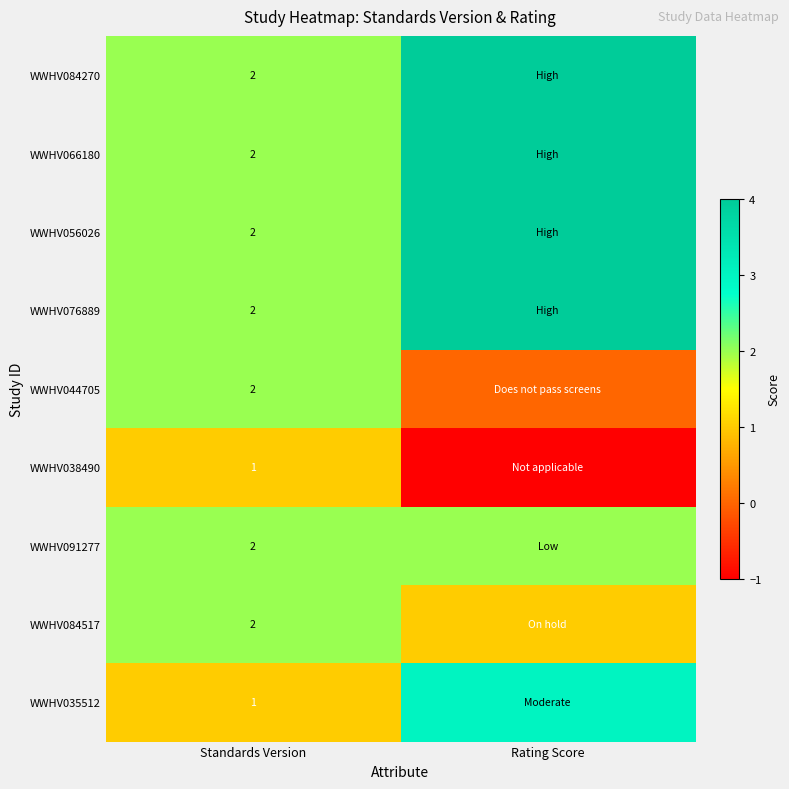

Is it true that WWHV076889 equals 2 at Standards Version?

True